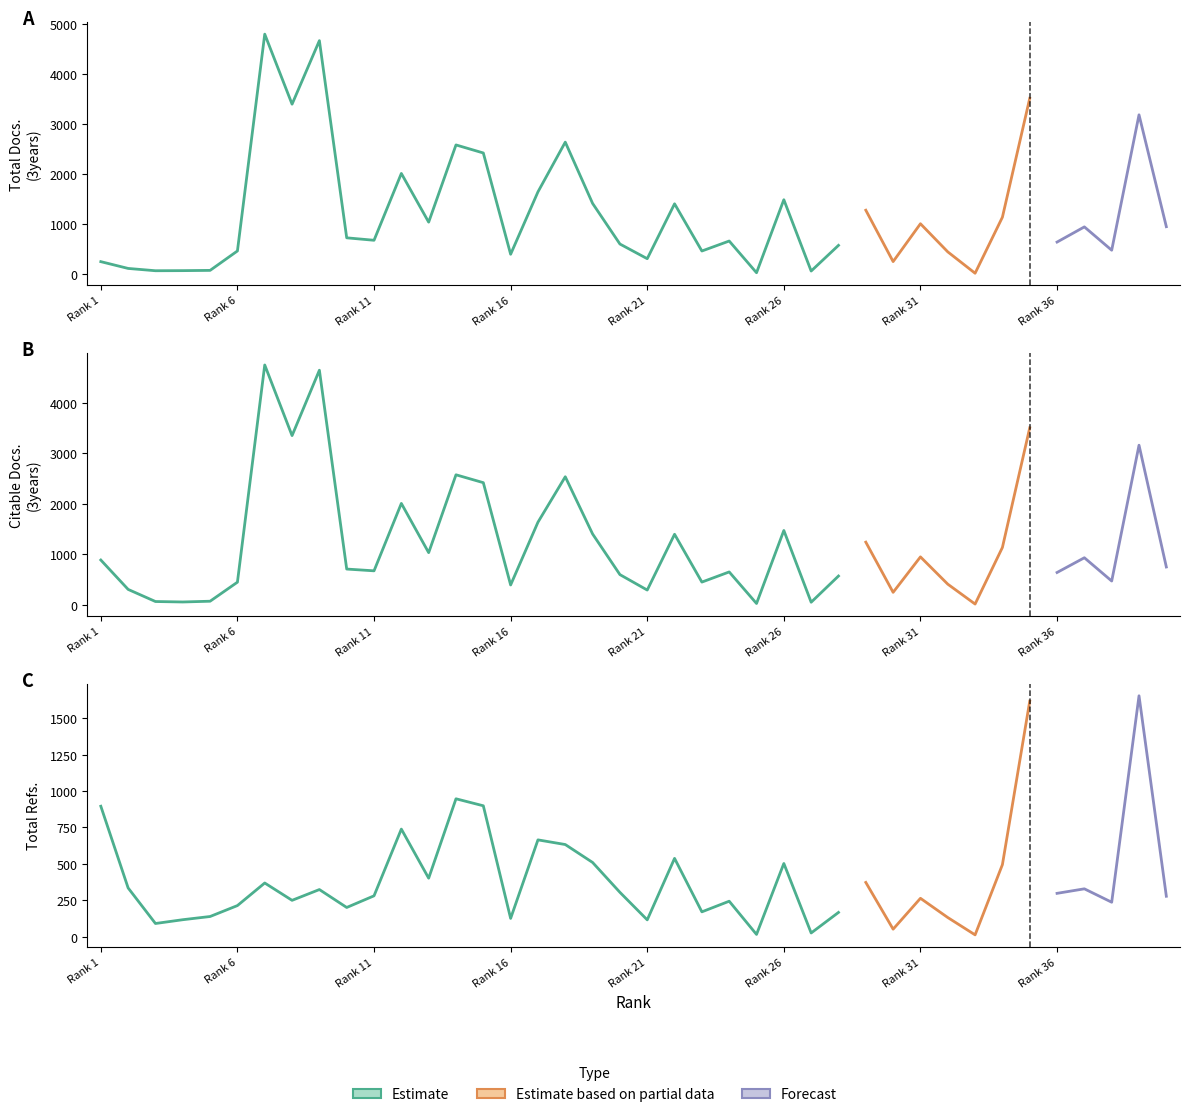

True or false: Citable Docs. (3years) has a value of 971 at 10.

False